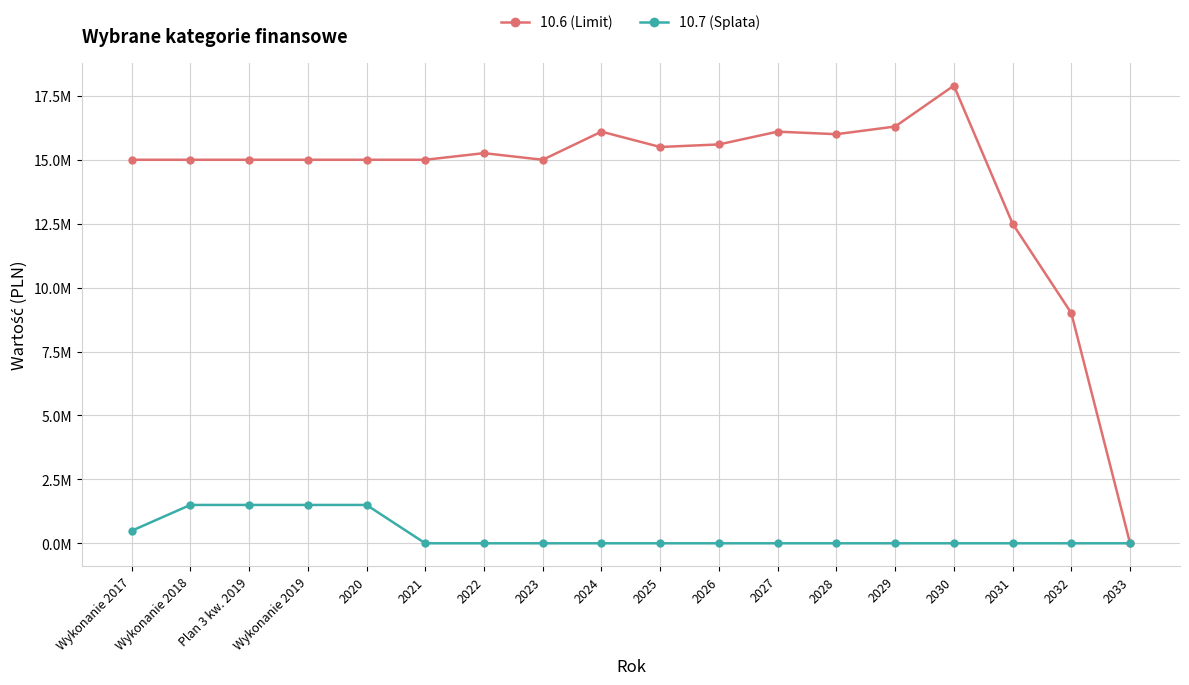

True or false: 10.6 (Limit) and 10.7 (Splata) cross at least once.

False